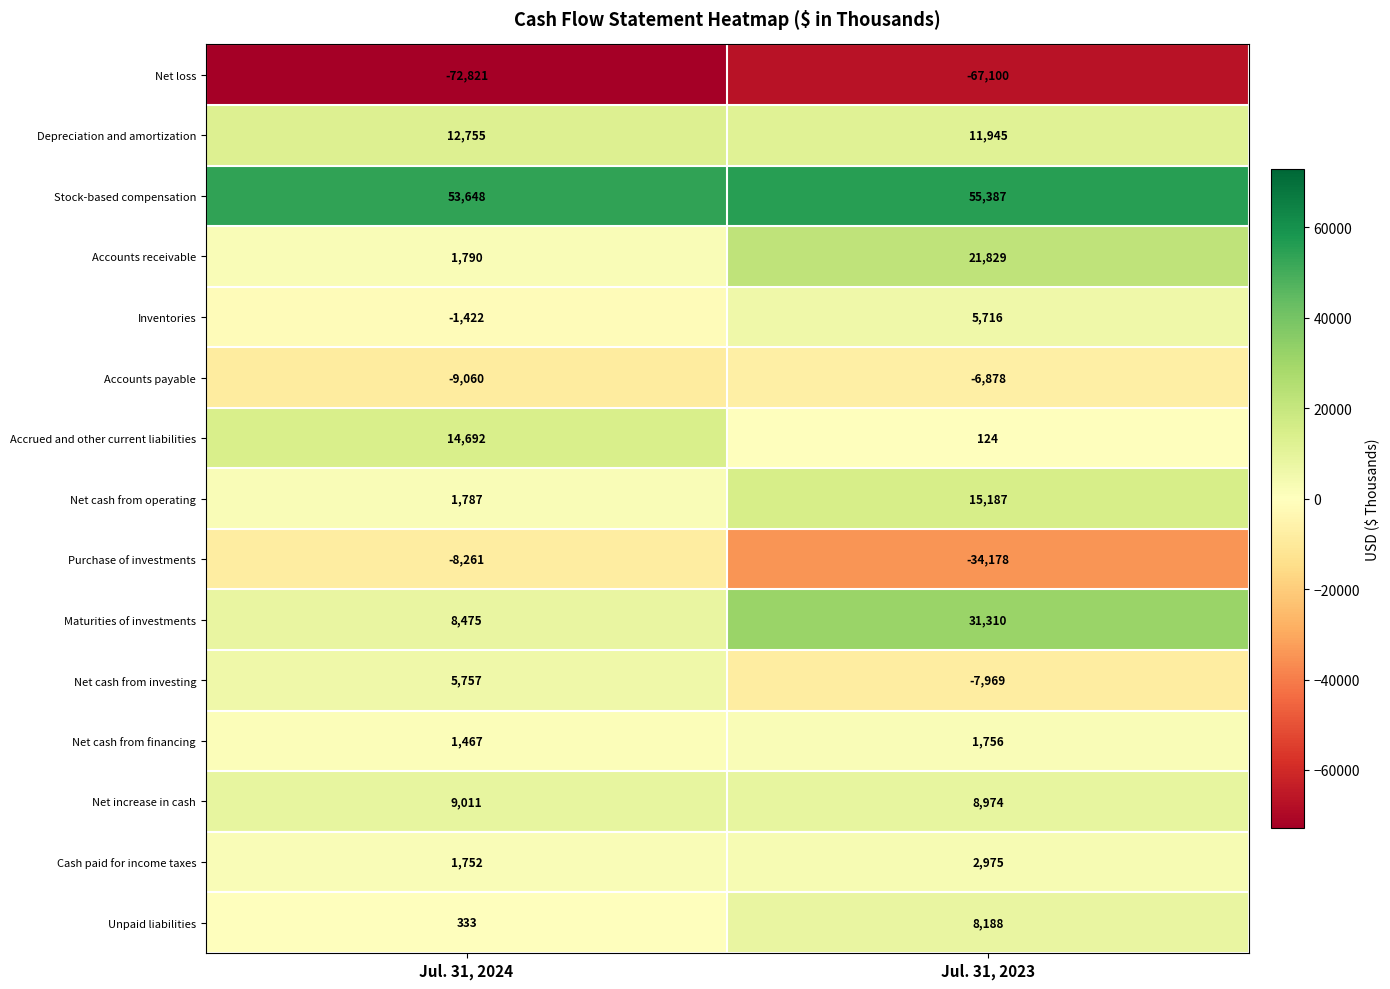

What is the sum of all Purchase of investments values?

-42439